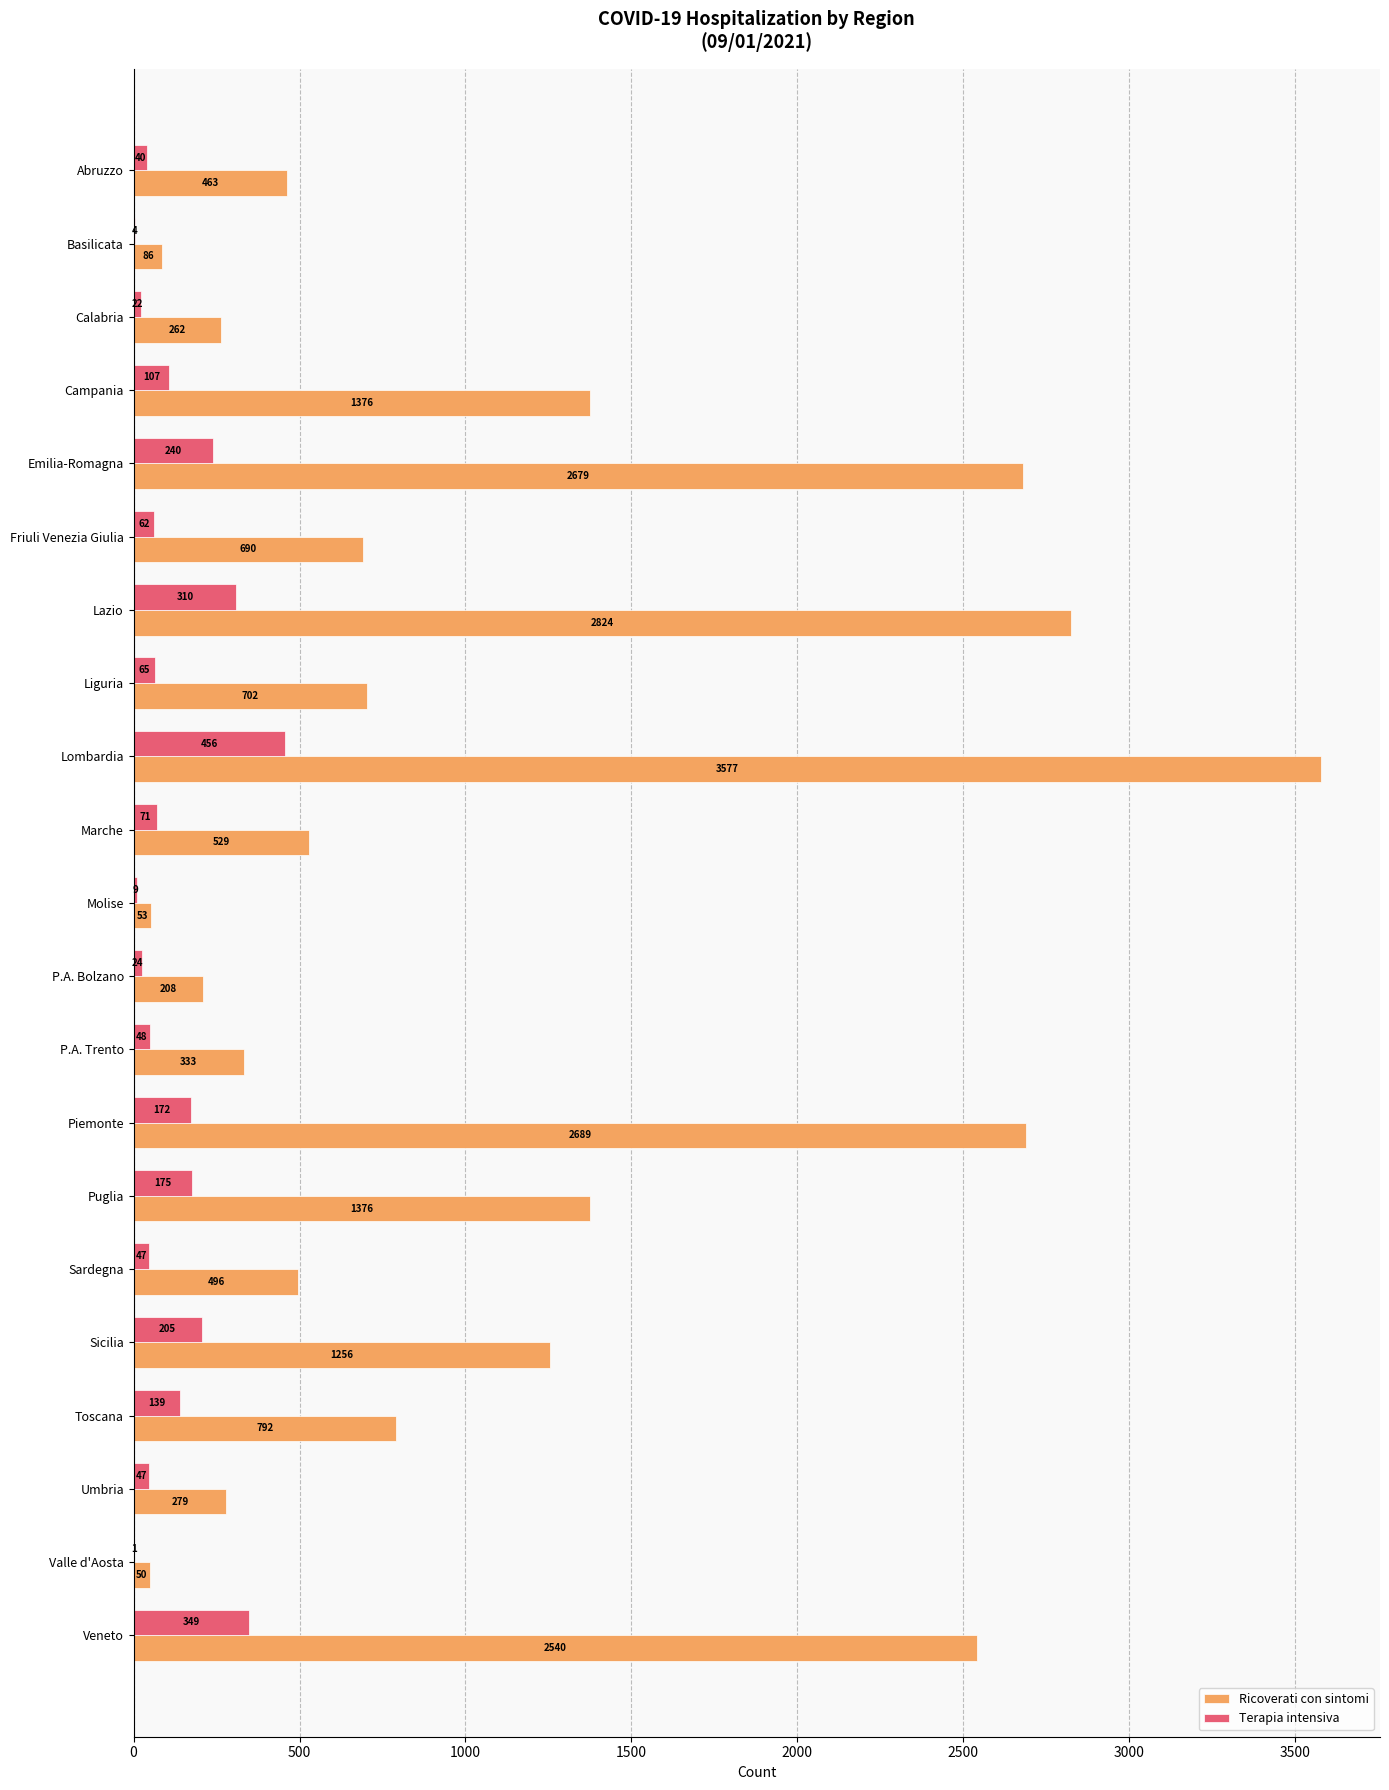

Is it true that Terapia intensiva equals 310 at Lazio?

True